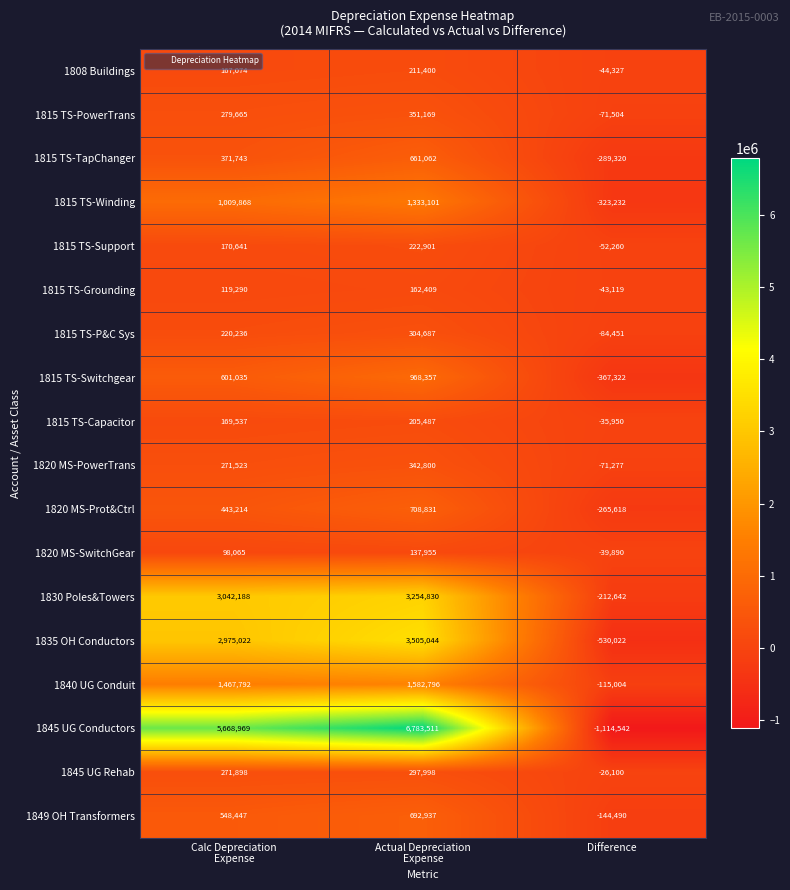

What is the total value across all series at Calc Depreciation
Expense?

17896207